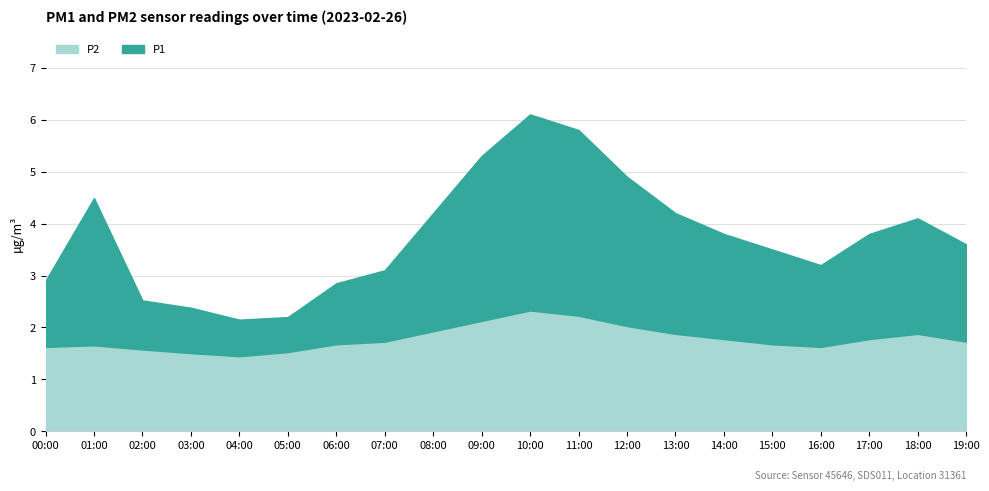

How many lines are shown in the chart?

2